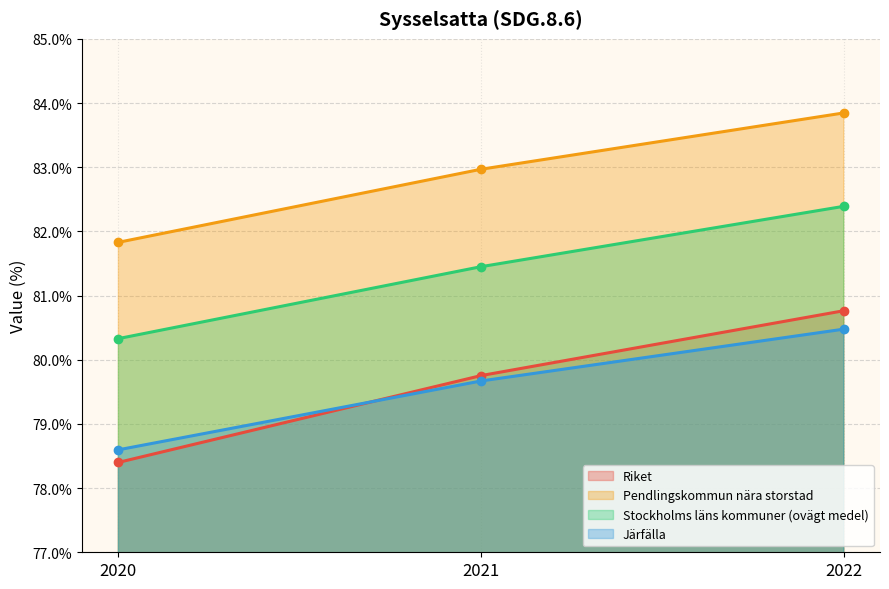

How many lines are shown in the chart?

4